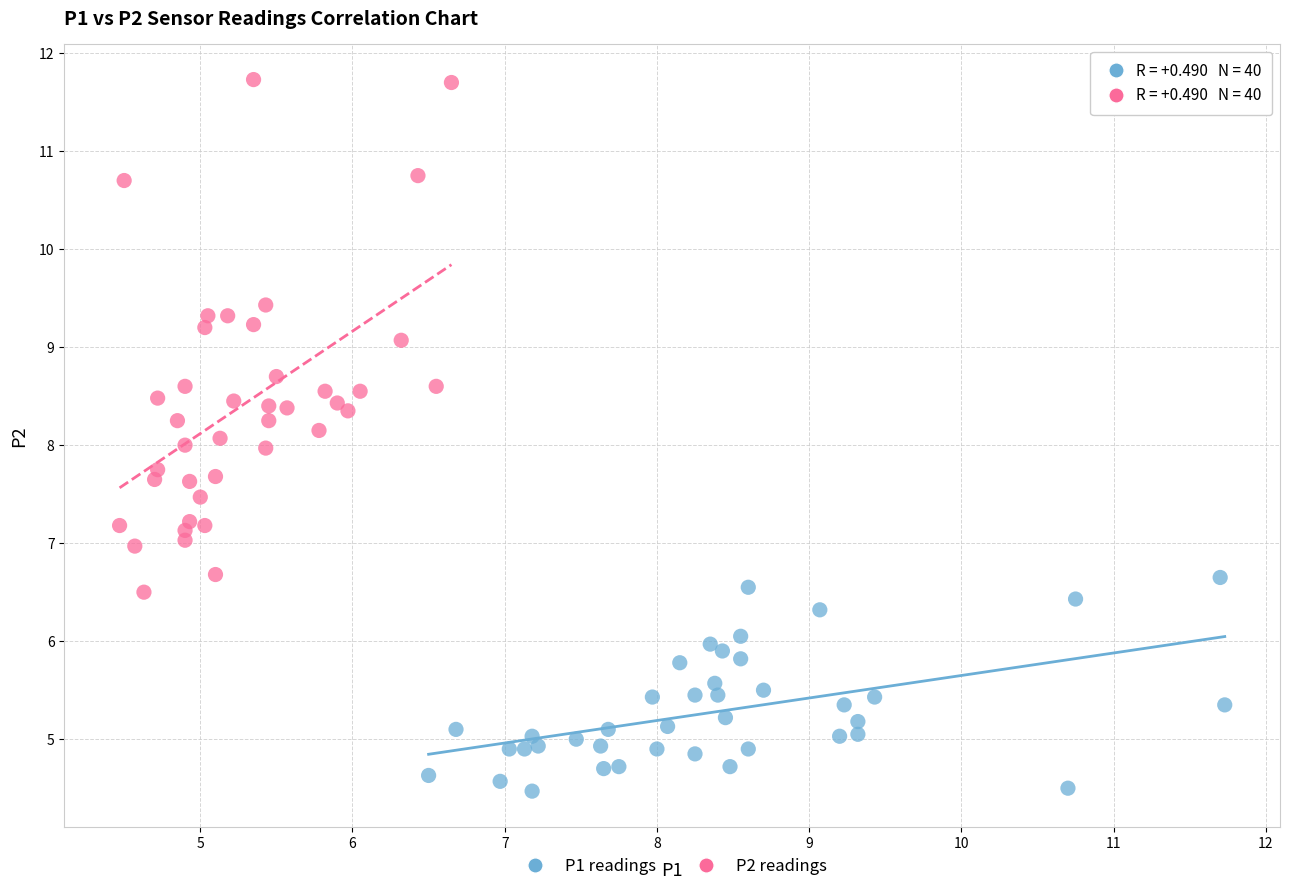

What are all the series names shown in the legend?

P1 readings, P2 readings